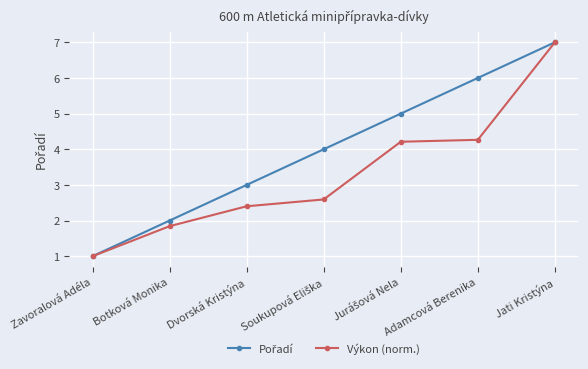

At which category is the sum across all series the highest?

Jati Kristýna